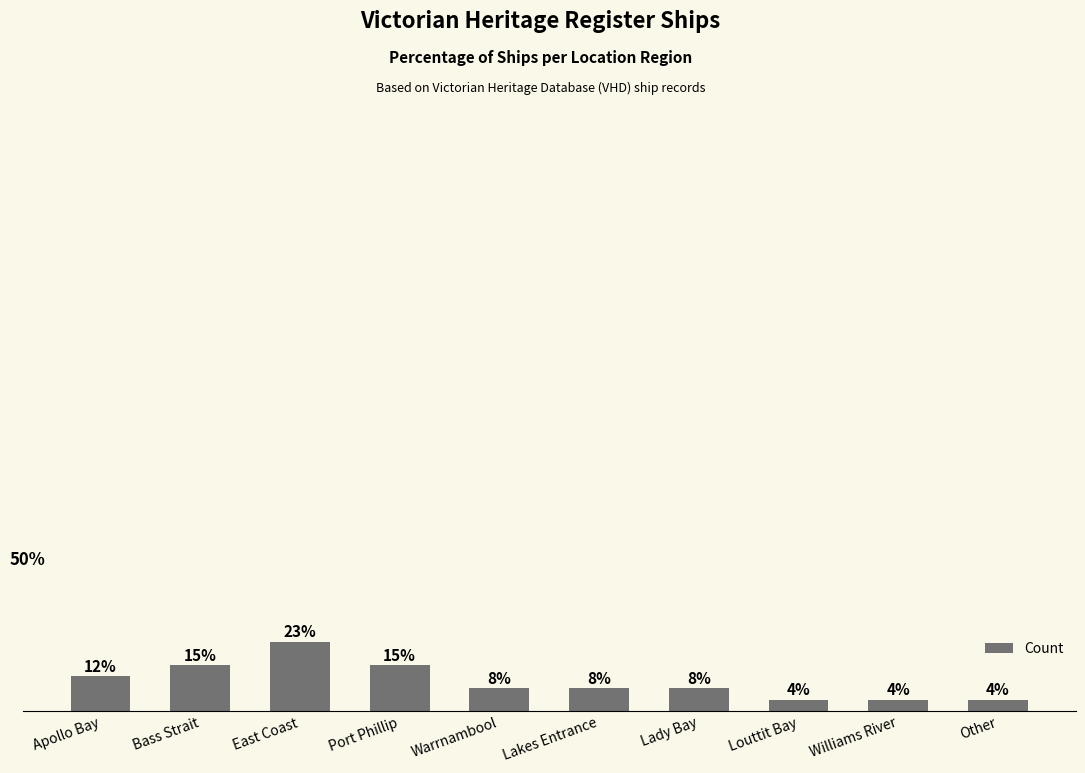

Are the bars horizontal?

No